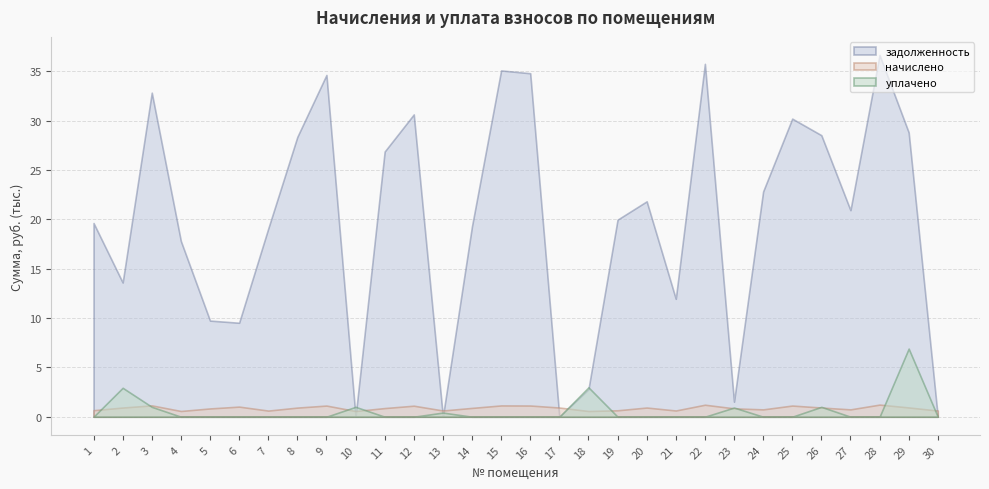

The задолженность series shows 1520.3 at 23. True or false?

True